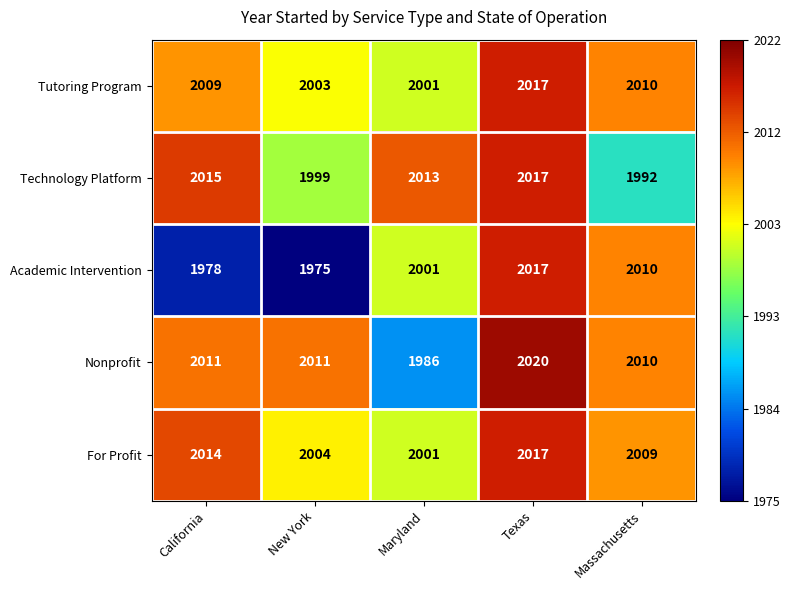

True or false: Academic Intervention has a value of 1978 at California.

True